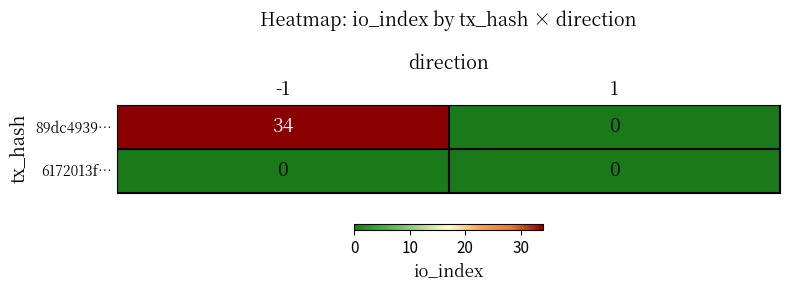

Which series has the largest total across all categories?

89dc4939…